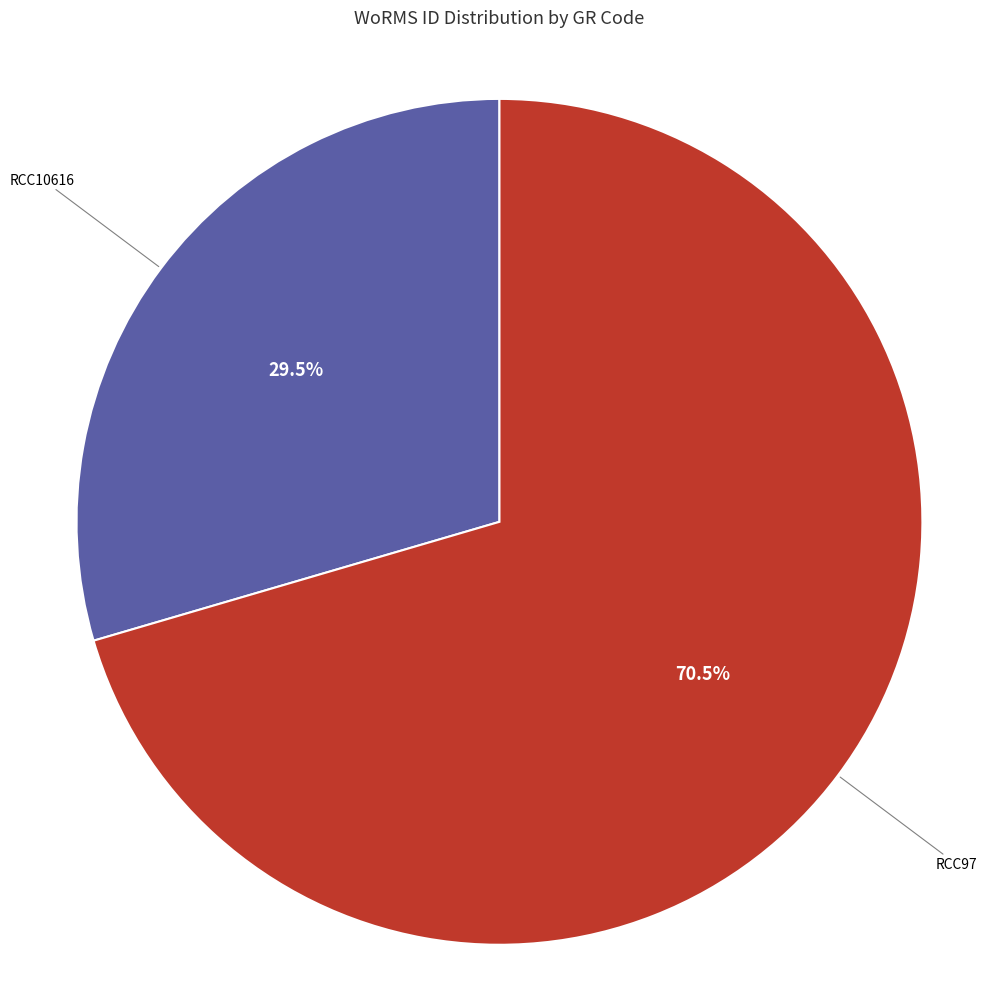

Which slice is the smallest?

RCC10616